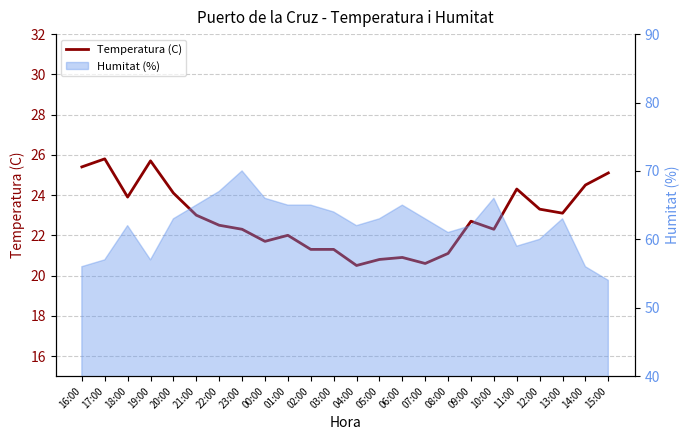

At which category does the data reach its first local valley?

18:00